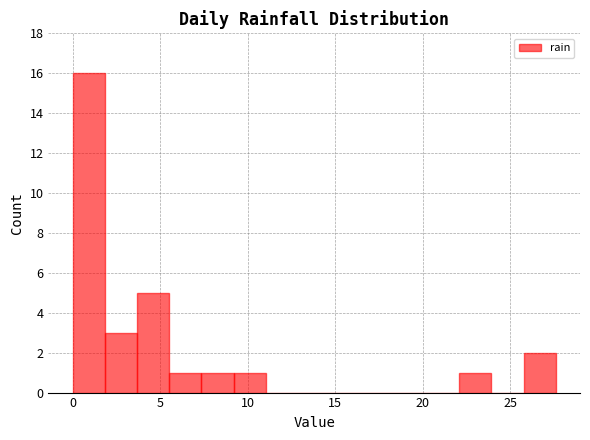

Read against the x-axis, roughly where is the centre of the tallest bar?

1.0